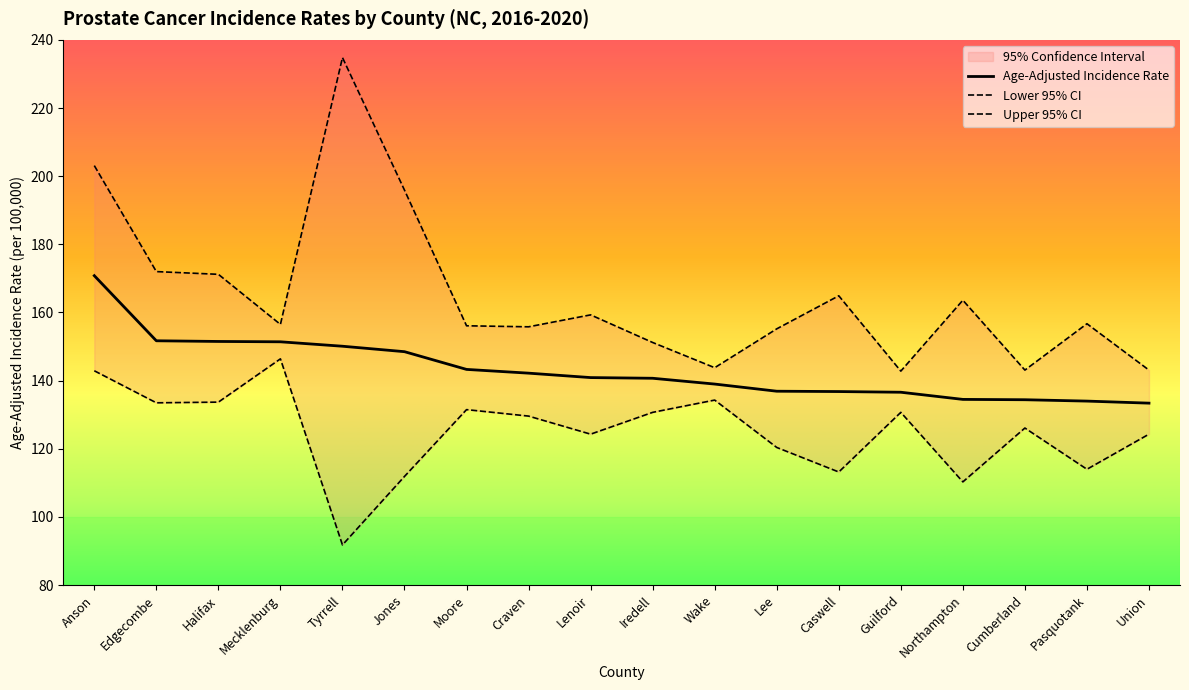

Where does the Upper 95% CI series first go above 156?

Anson